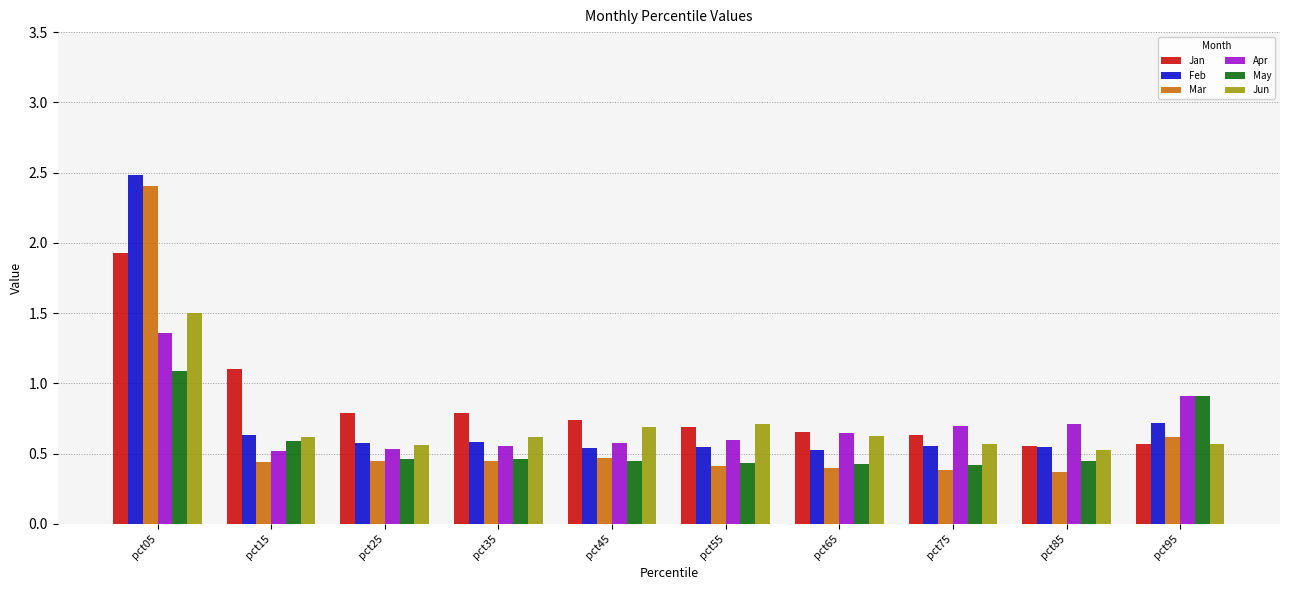

The Apr series shows 0.1 at pct15. True or false?

False